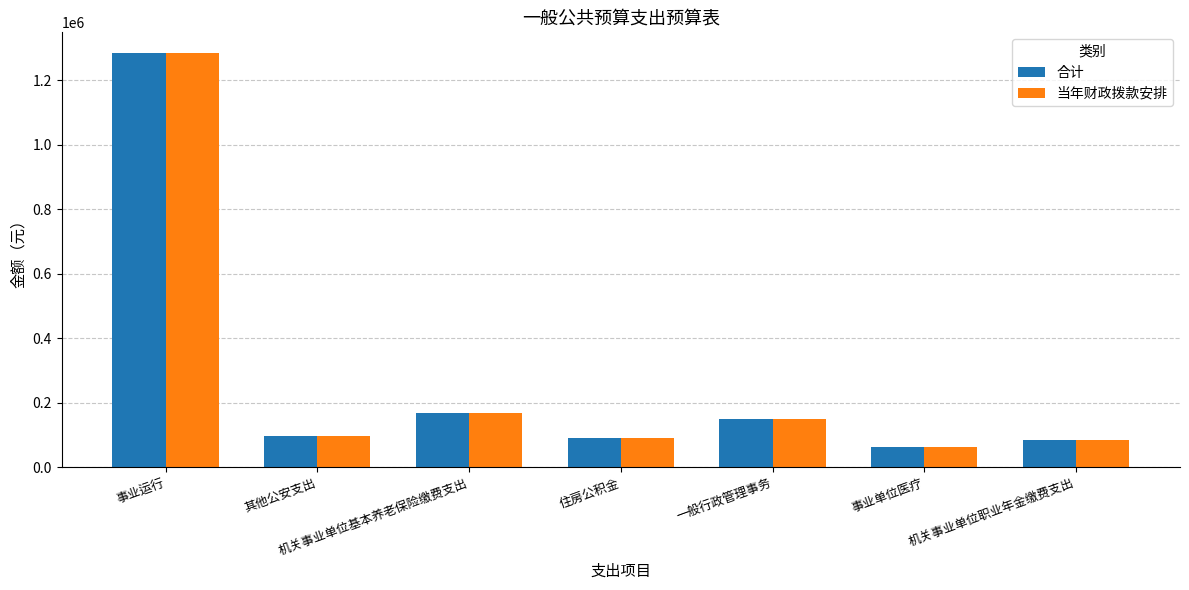

At which category is the sum across all series the highest?

事业运行